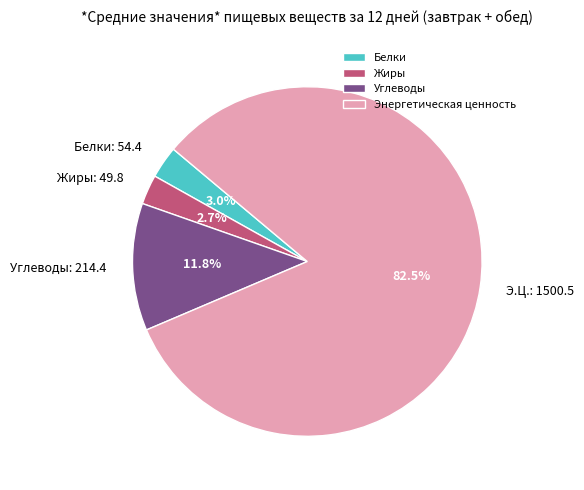

Combined, what portion of the pie is Жиры and Энергетическая ценность?

85.2%